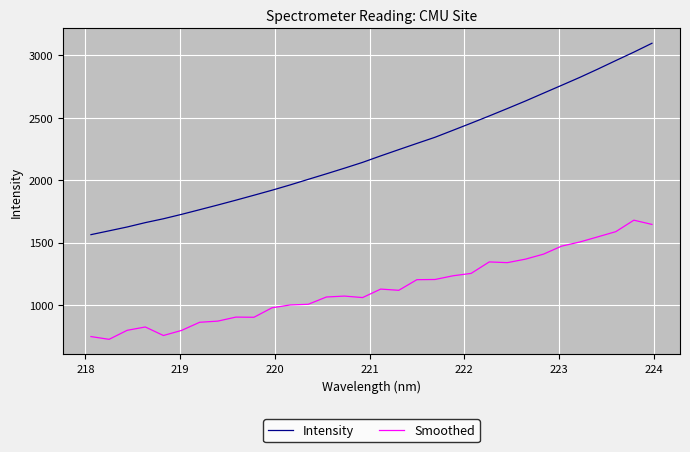

True or false: Smoothed and Intensity cross at least once.

False